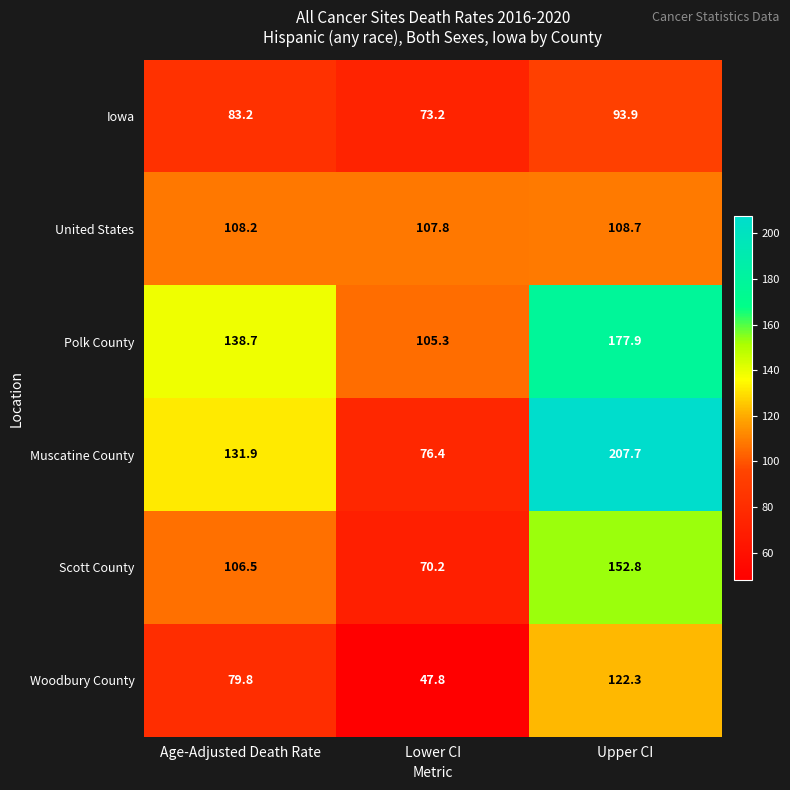

List the series in order of their peak value, lowest first.

Iowa, United States, Woodbury County, Scott County, Polk County, Muscatine County